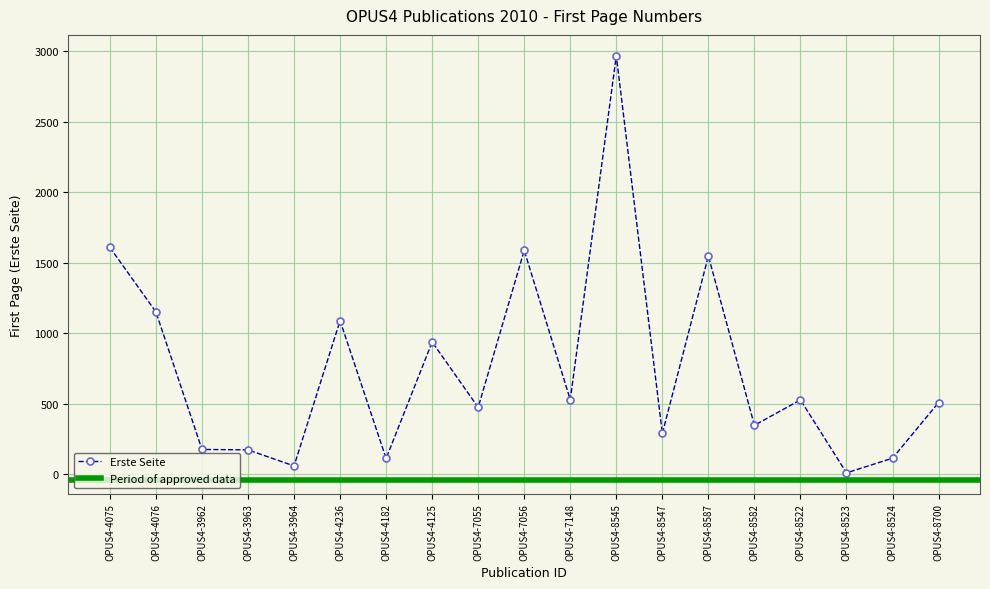

What is the sum of the values at OPUS4-8547 and OPUS4-8545?

3256